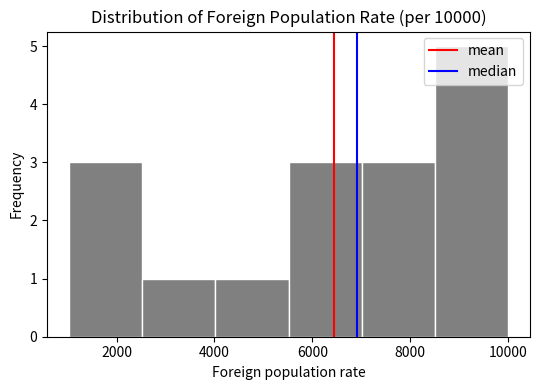

How tall is the bar that spans 2600 to 4000 on the x-axis? Neither the bar edges nor the heights are printed on the chart, so give them approximately, as read against the axes.

1